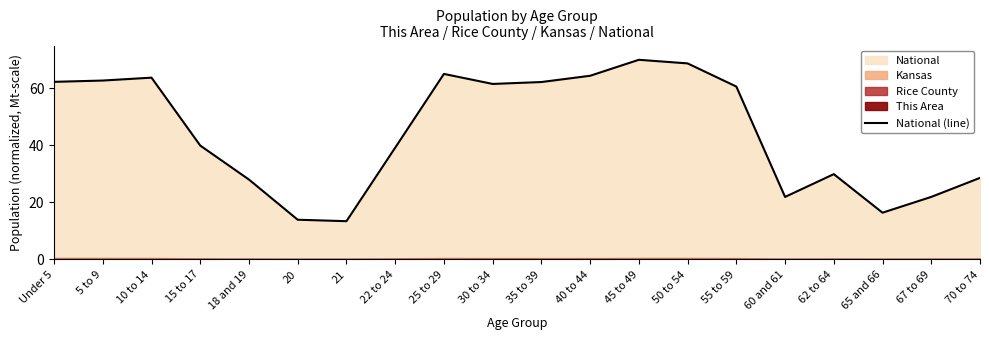

List the labels in order of value, smallest first.

21, 20, 65 and 66, 60 and 61, 67 to 69, 18 and 19, 70 to 74, 62 to 64, 22 to 24, 15 to 17, 55 to 59, 30 to 34, 35 to 39, Under 5, 5 to 9, 10 to 14, 40 to 44, 25 to 29, 50 to 54, 45 to 49